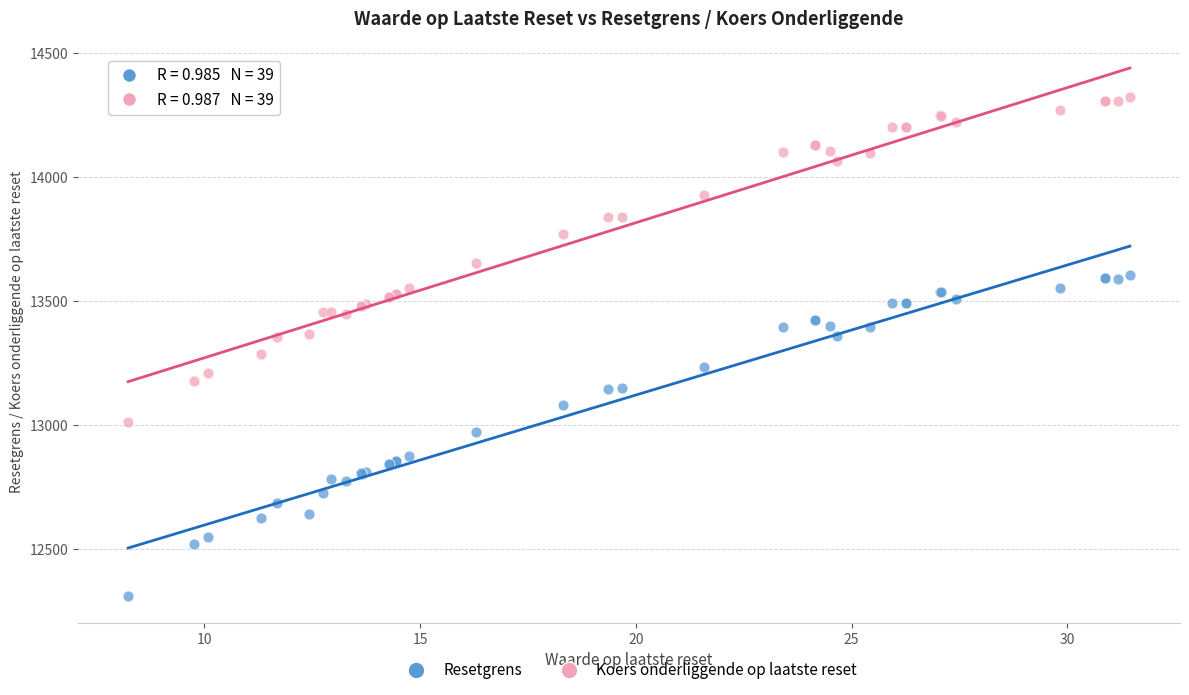

What are all the series names shown in the legend?

Resetgrens, Koers onderliggende op laatste reset